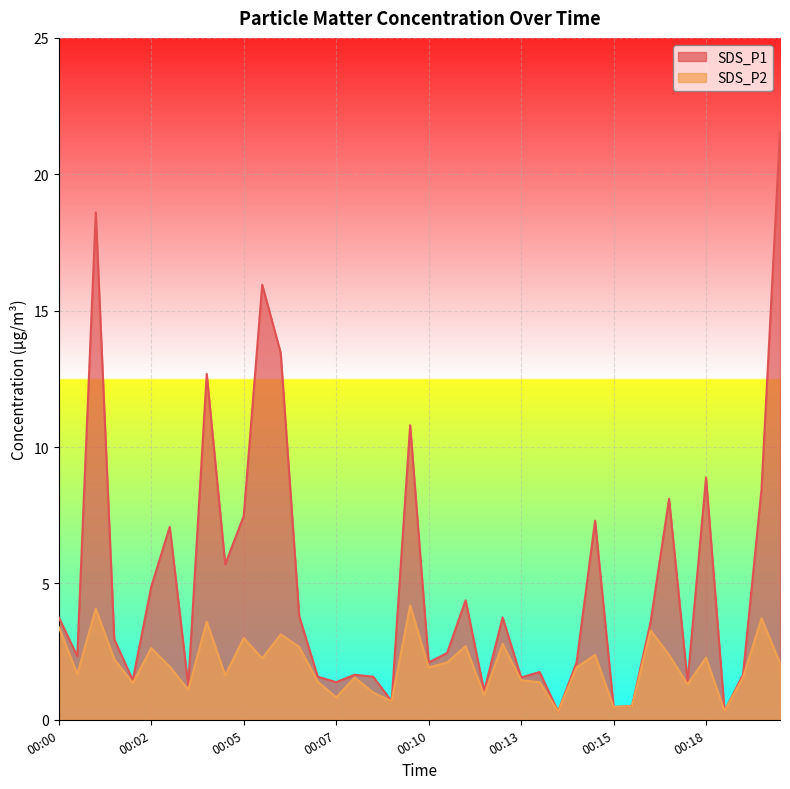

The SDS_P2 series shows 0.5 at 00:18. True or false?

False